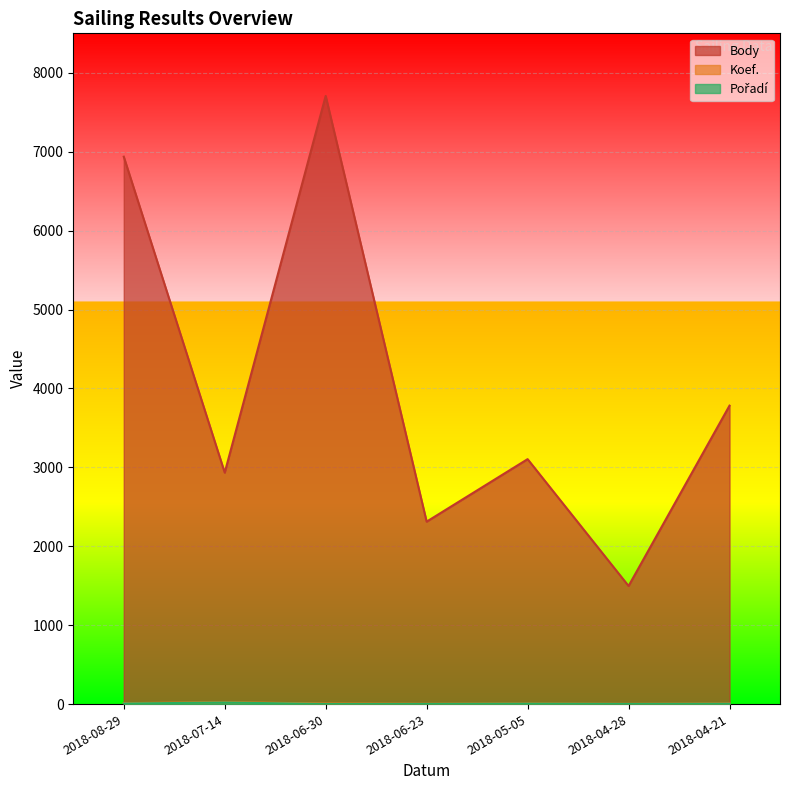

What position from the left is 2018-04-28?

6